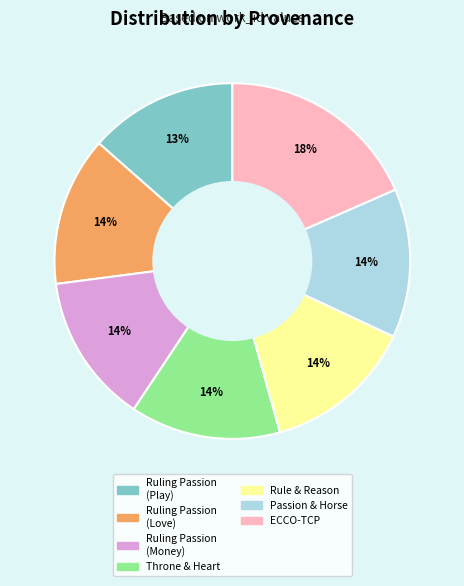

To the nearest percent, what is the average slice percentage?

14%